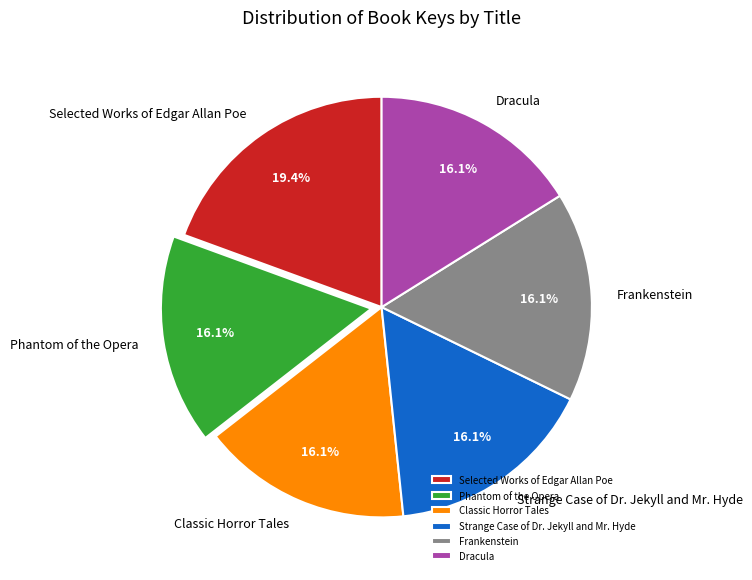

To the nearest percent, what is the difference between the Dracula and Selected Works of Edgar Allan Poe slice percentages?

3%